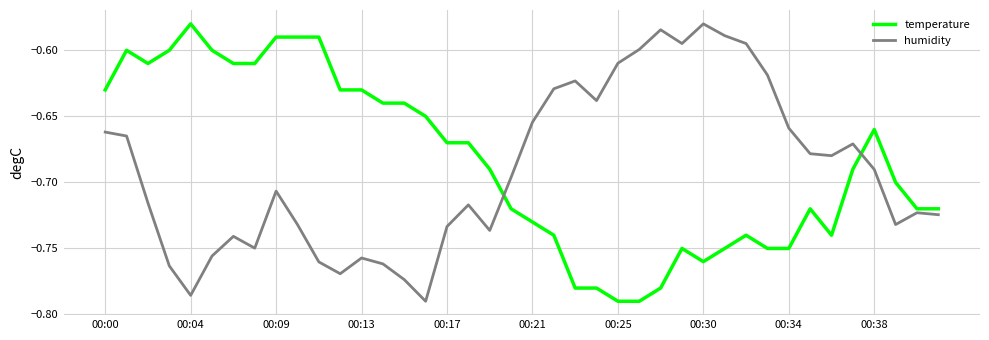

Is this an area chart (filled region under the line)?

No